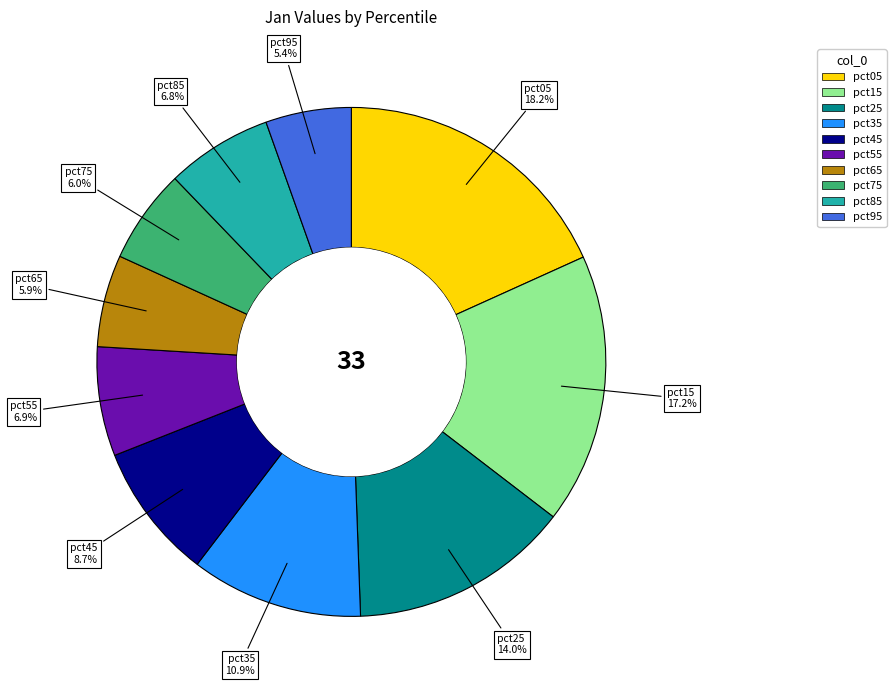

Which slice is the largest?

pct05